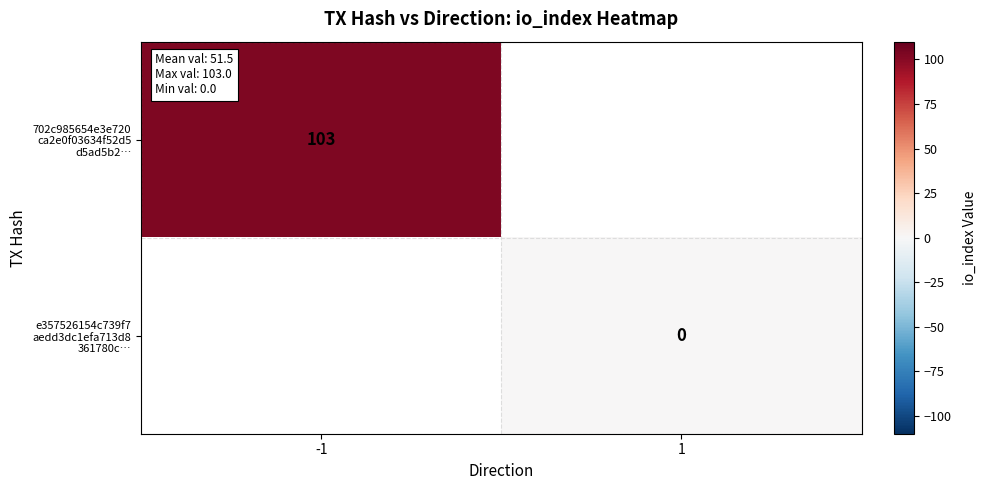

Which series has the largest range (max minus min)?

702c985654e3e720 ca2e0f03634f52d5 d5ad5b2…